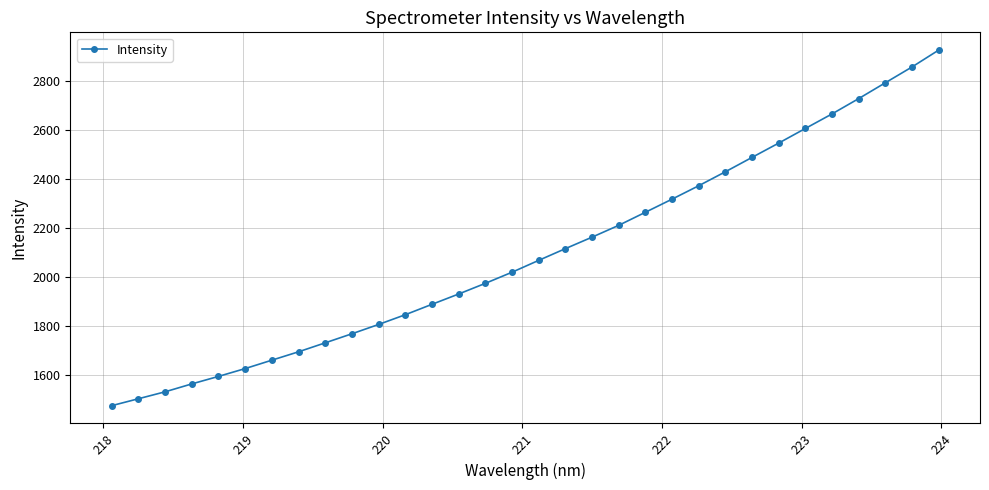

What is the difference between the maximum and minimum values?

1447.0